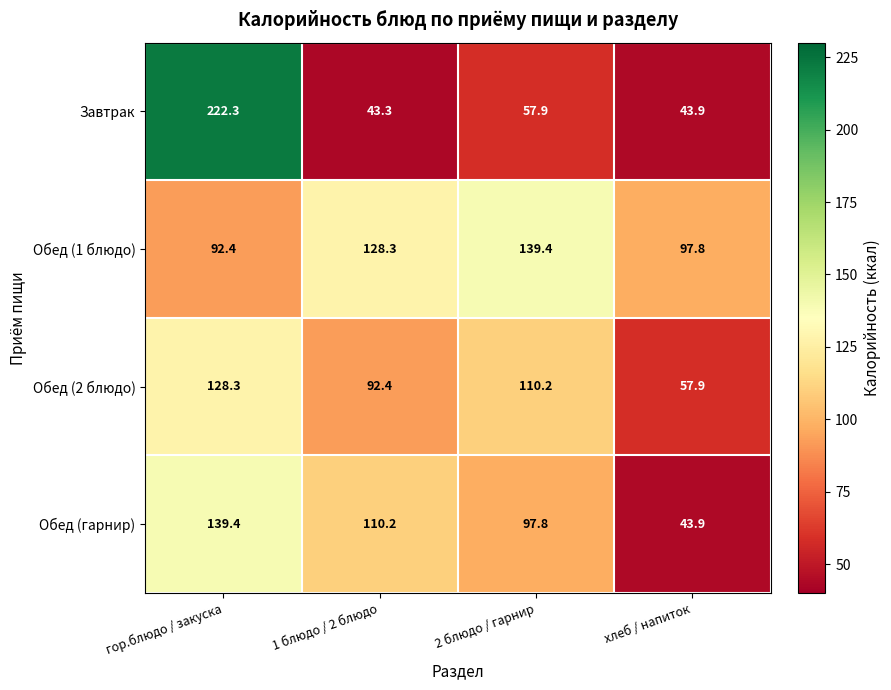

What is the difference between the maximum and minimum values in the Обед (1 блюдо) series?

47.0